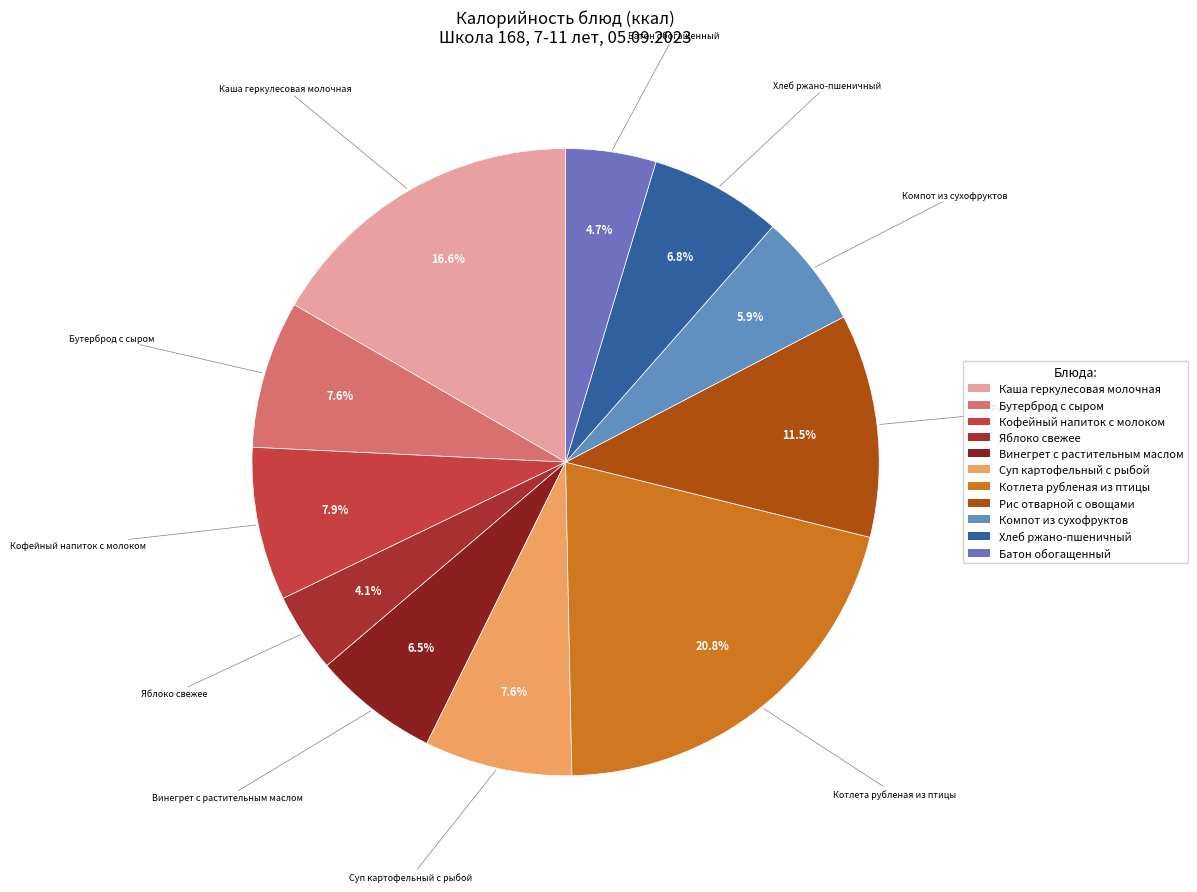

Between Каша геркулесовая молочная and Яблоко свежее, which is larger?

Каша геркулесовая молочная